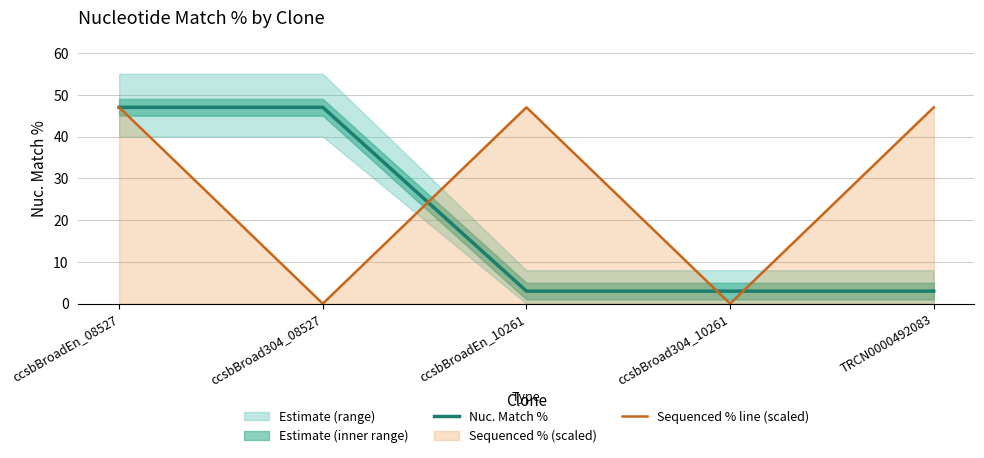

Between ccsbBroadEn_08527 and ccsbBroadEn_10261, which series saw the biggest shift?

Nuc. Match %